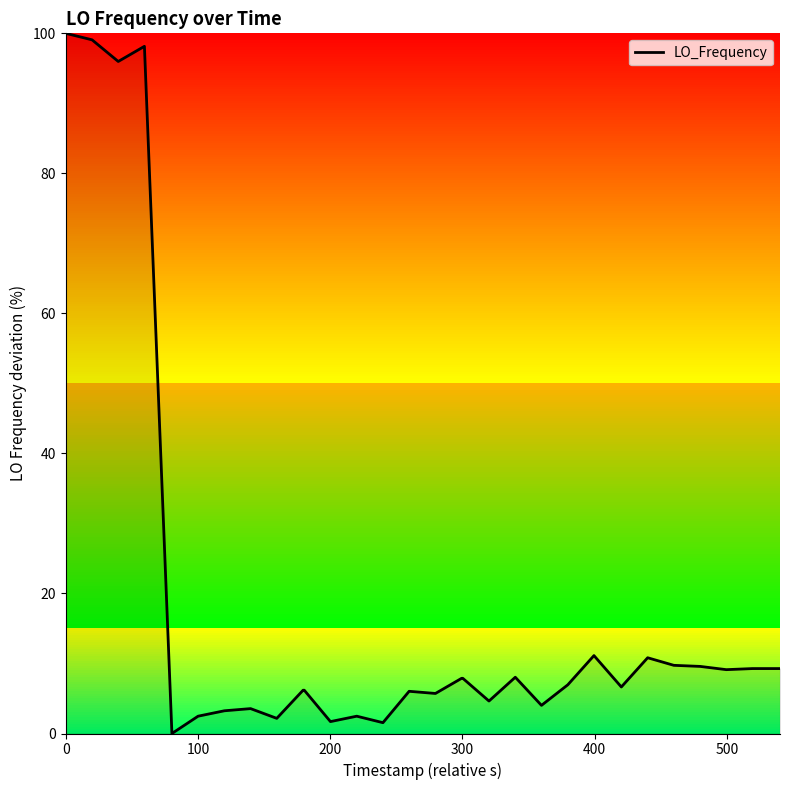

What is the maximum value shown in the chart?

100.0